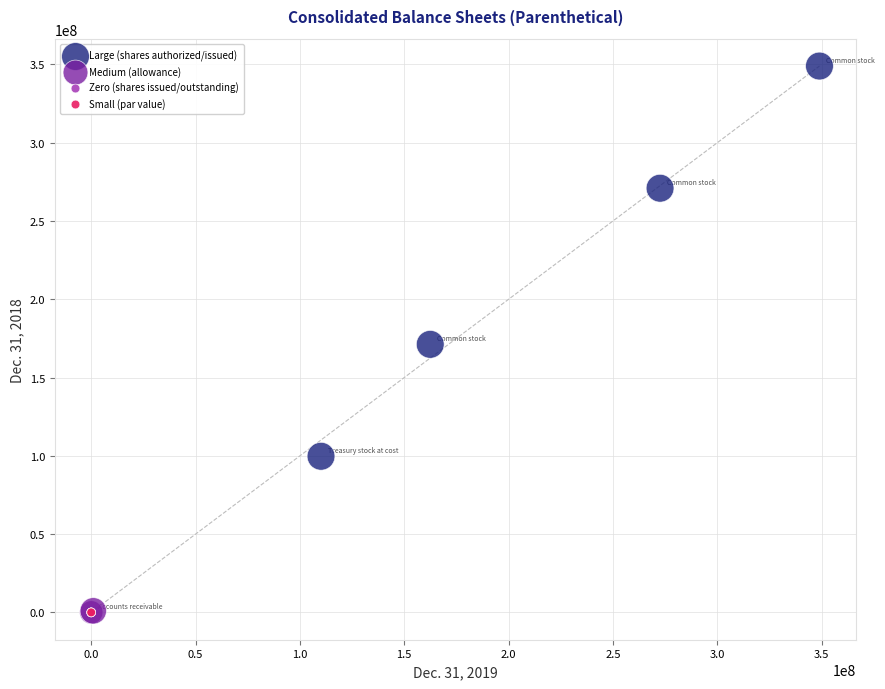

What are all the series names shown in the legend?

Large (shares authorized/issued), Medium (allowance), Zero (shares issued/outstanding), Small (par value)